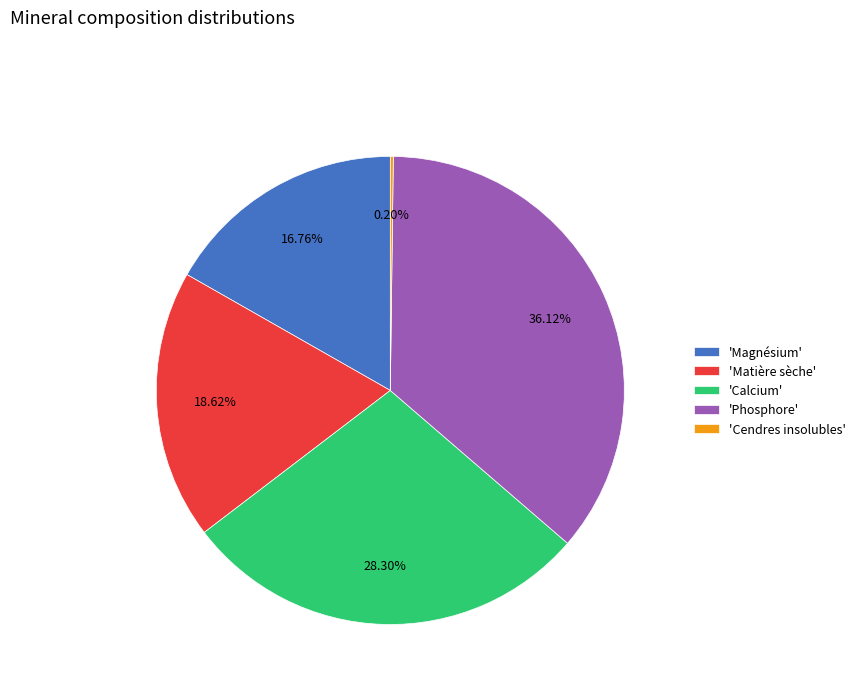

Do 'Matière sèche' and 'Phosphore' together represent more than half of the pie?

Yes